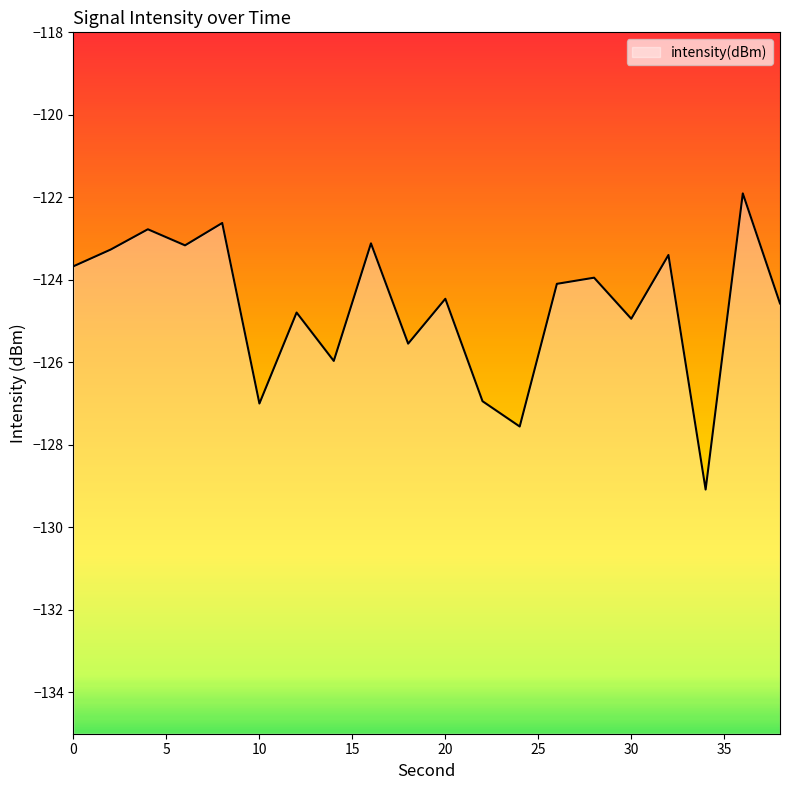

How many lines are shown in the chart?

1